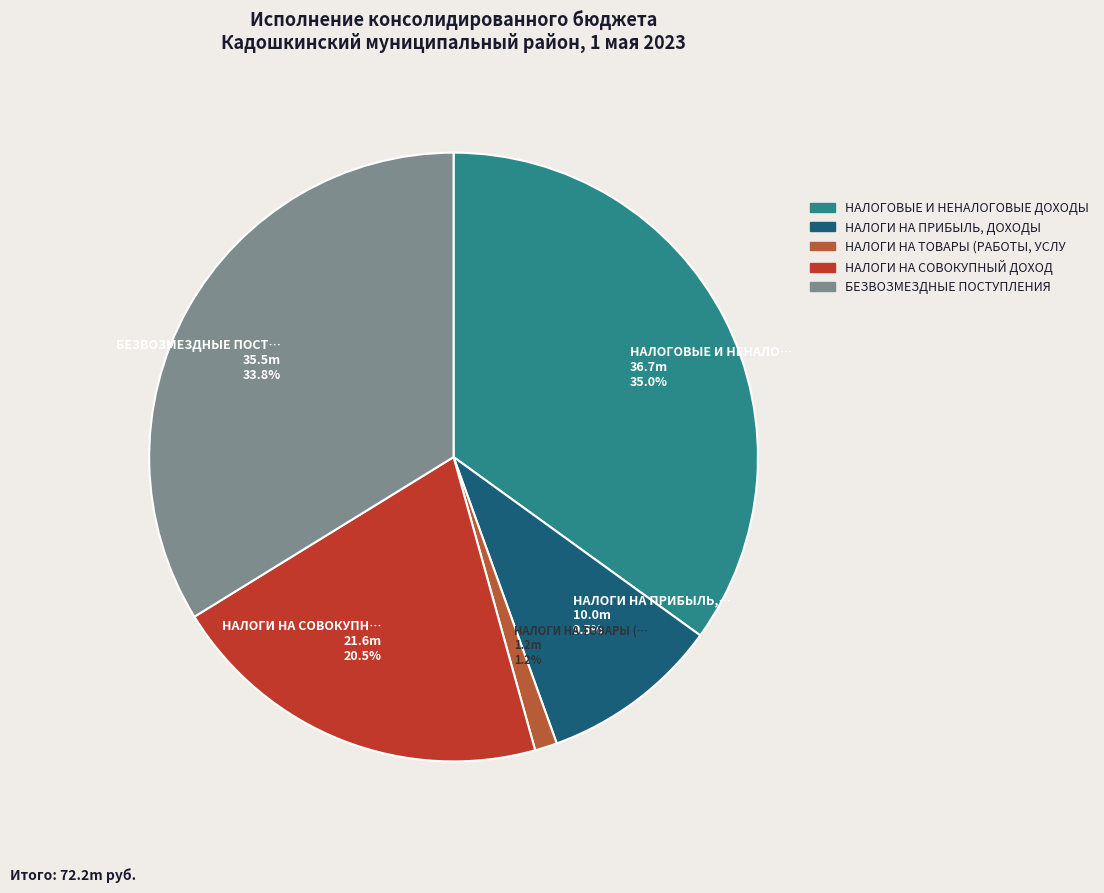

To the nearest percent, what is the difference between the largest and smallest slice percentages?

34%